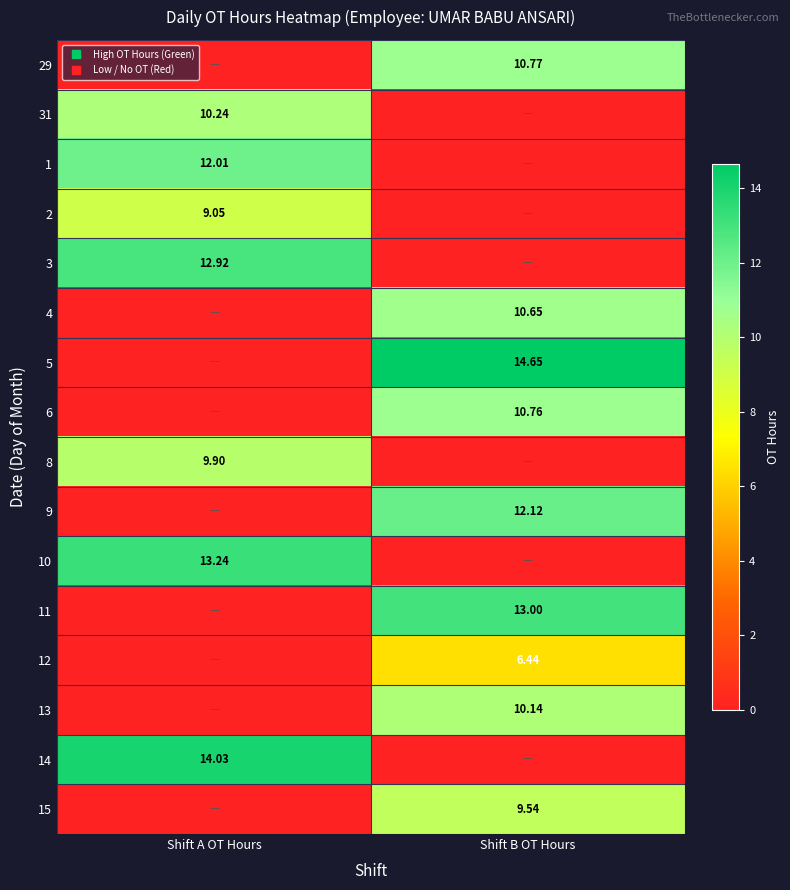

What is the approximate value of 6 at Shift B OT Hours?

10.8